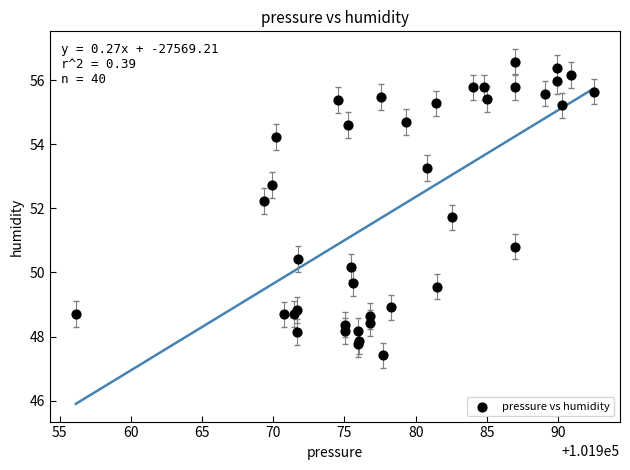

What Y value in the scatter plot is closest to 51?

50.8